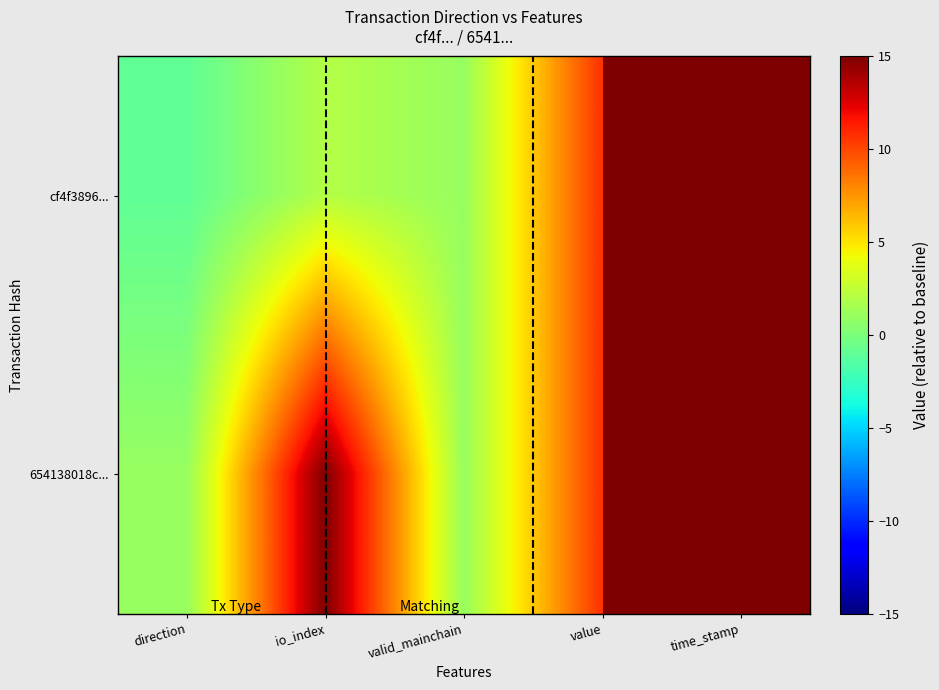

Reading left to right, transcribe all the data shown in this chart.

cf4f3896...: direction=-1.0	io_index=2.0	valid_mainchain=1.0	value=10.7	time_stamp=1669030603.0
654138018c...: direction=1.0	io_index=15.0	valid_mainchain=1.0	value=10.7	time_stamp=1669022100.0